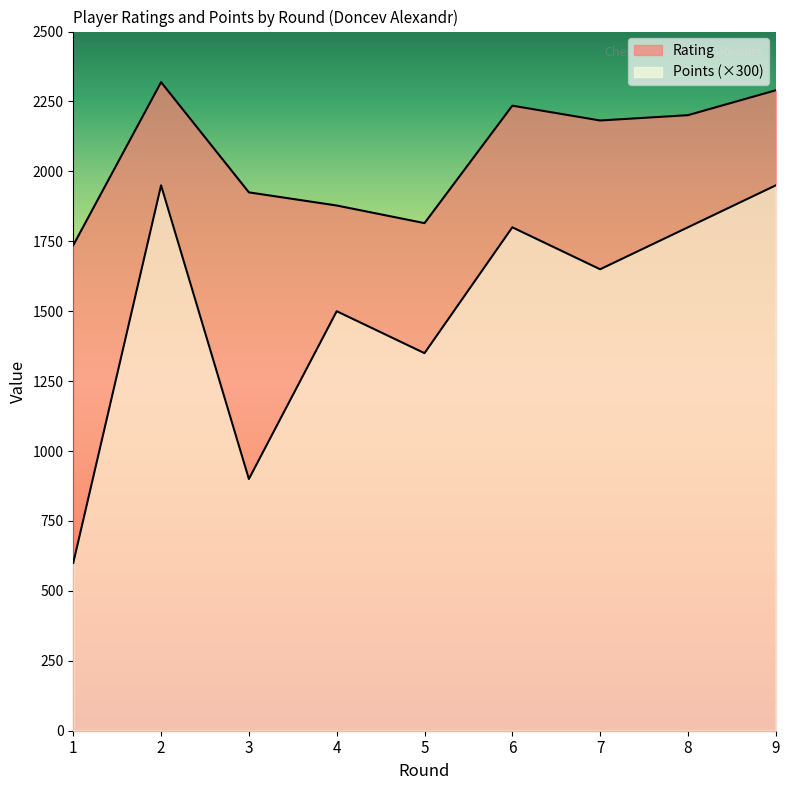

What is the difference between the highest and lowest values at 9?

340